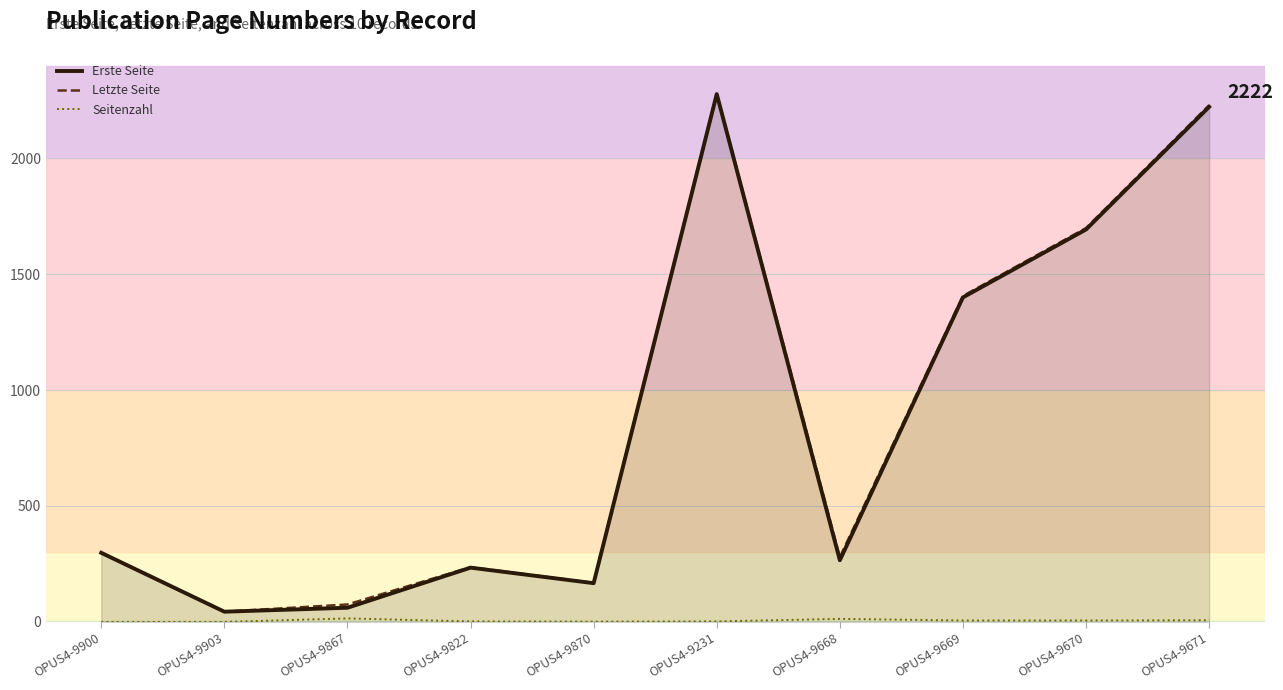

True or false: Erste Seite has a value of 167 at OPUS4-9870.

True